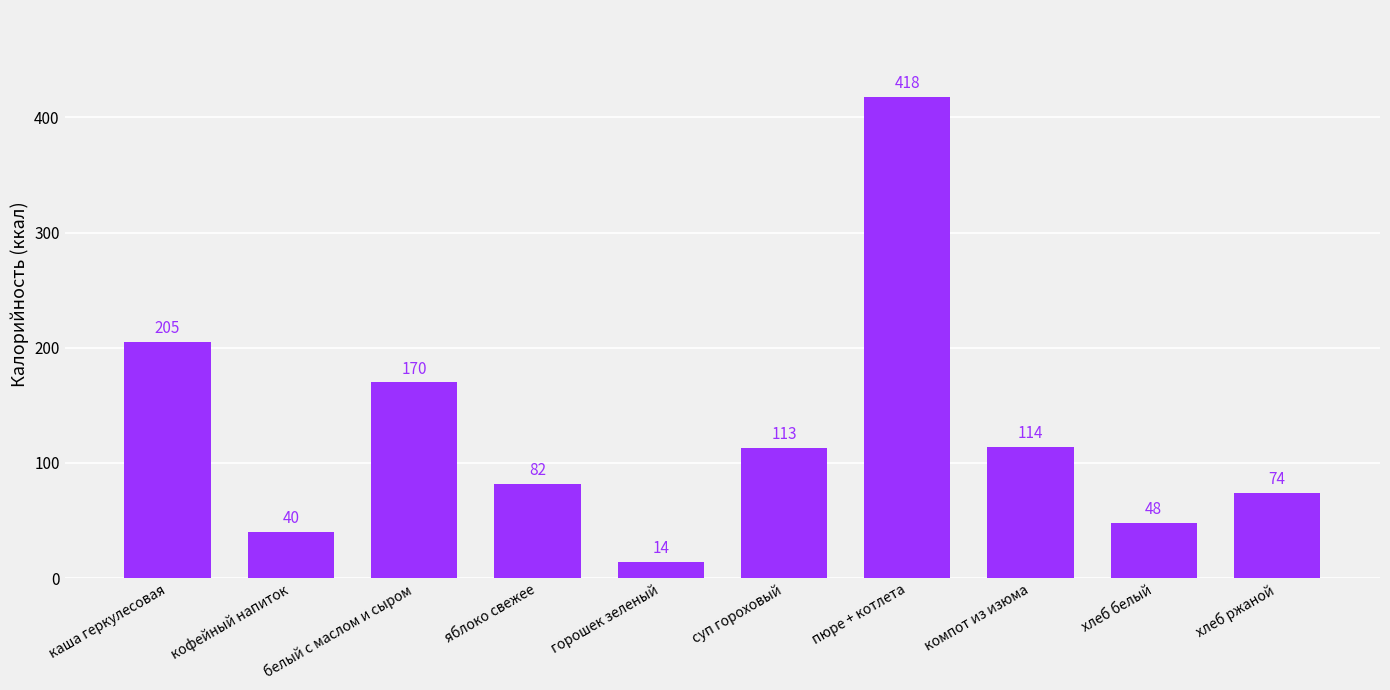

True or false: the data shows 114 at компот из изюма.

True